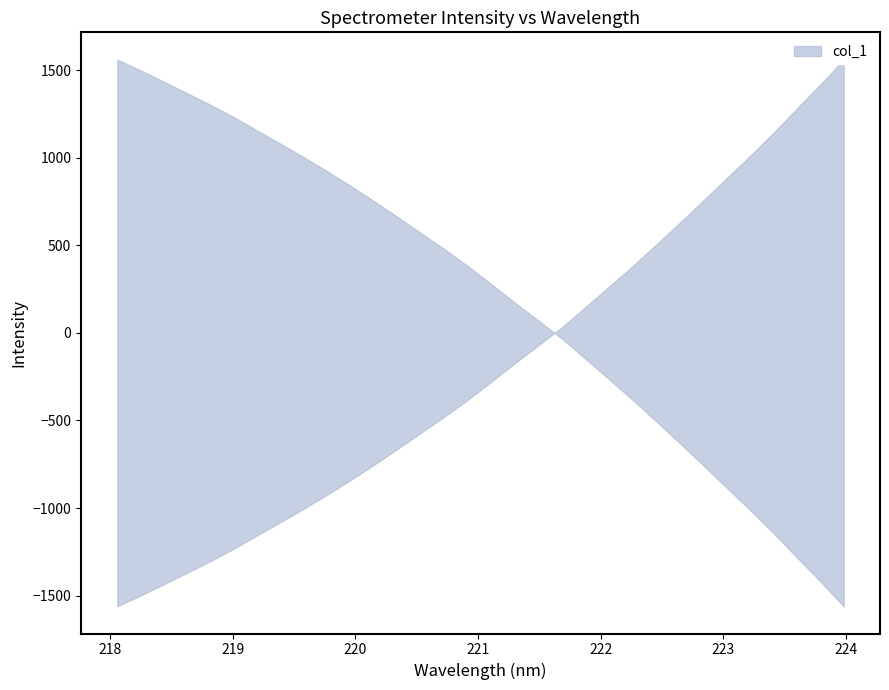

Between 2 and 14, which is larger?

14